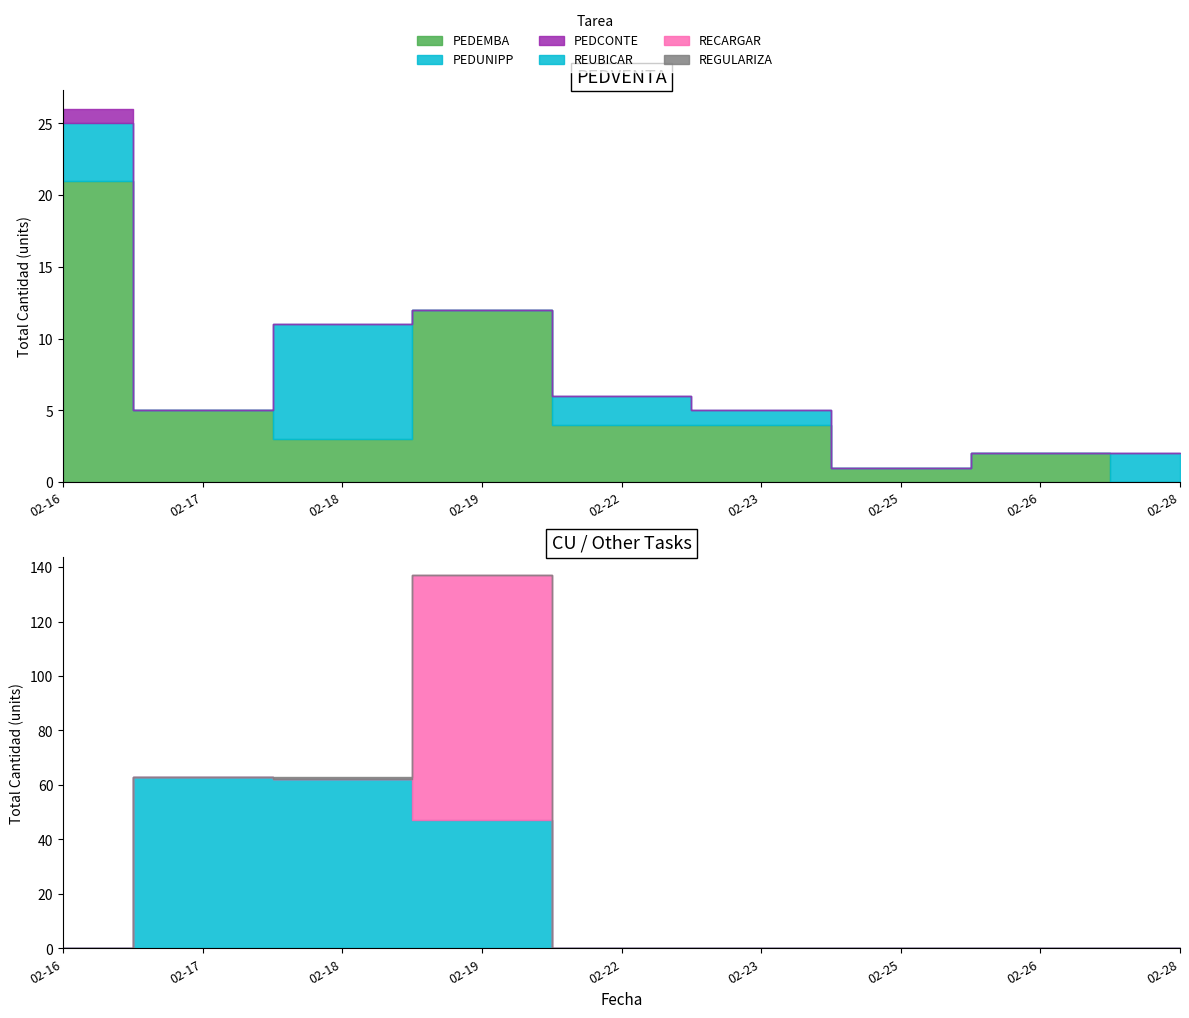

At which category does the chart reach its peak across all series?

2021-02-19